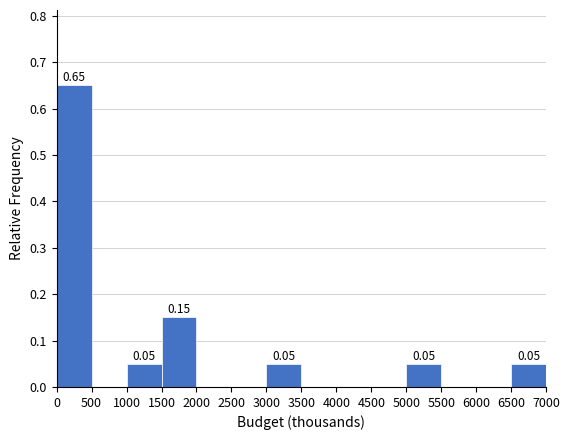

Over which range of the x-axis is the bar tallest?

0 to 500